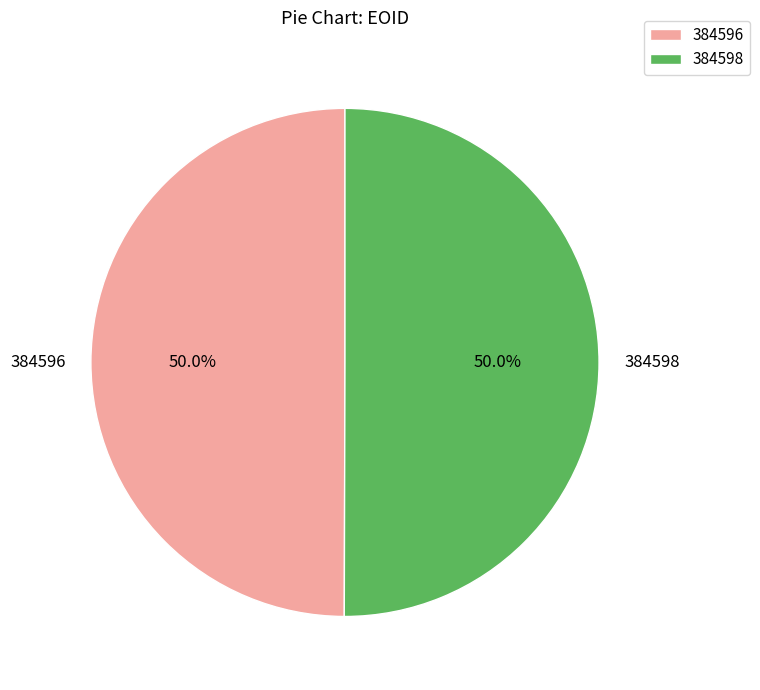

What is the ratio of the value at 384598 to the value at 384596?

1.0